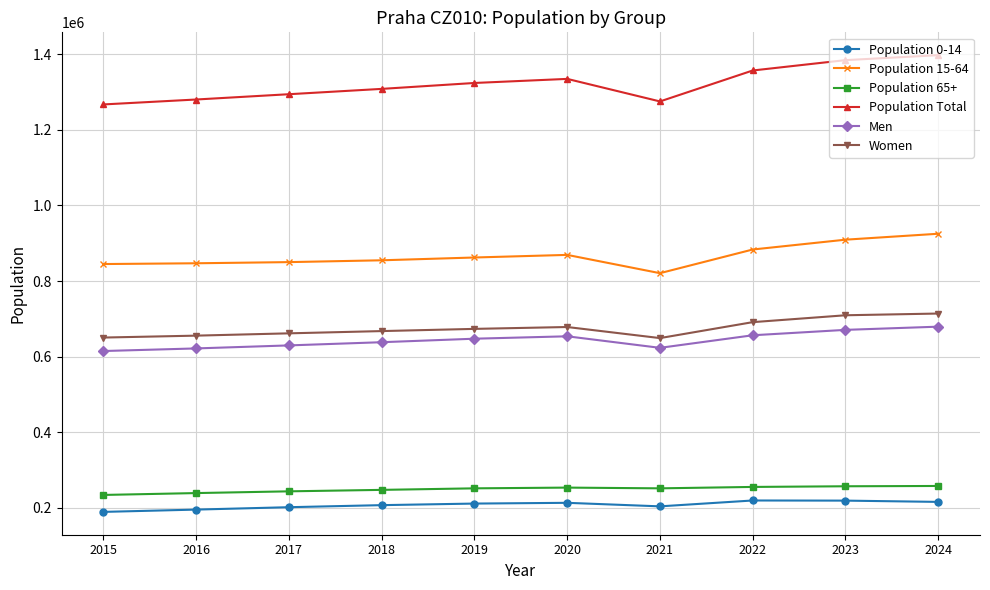

How many lines are shown in the chart?

6